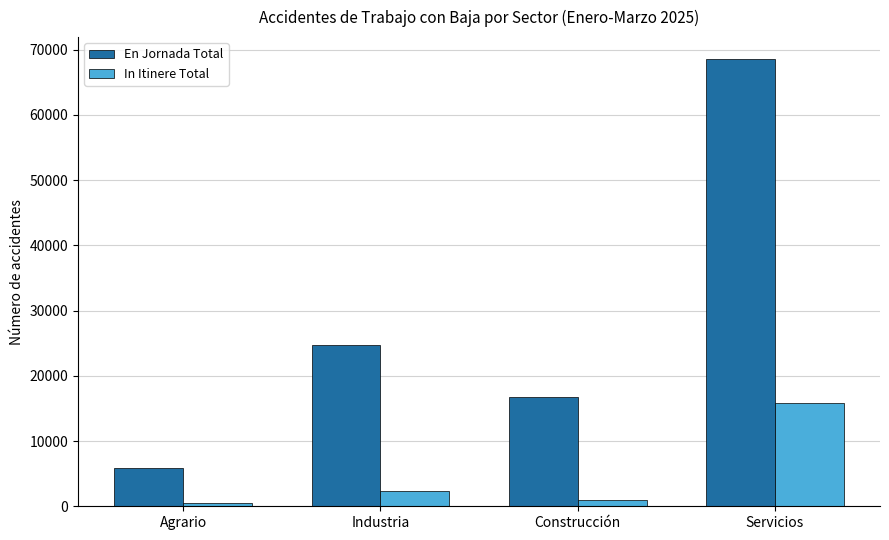

True or false: En Jornada Total has a value of 5900 at Agrario.

True